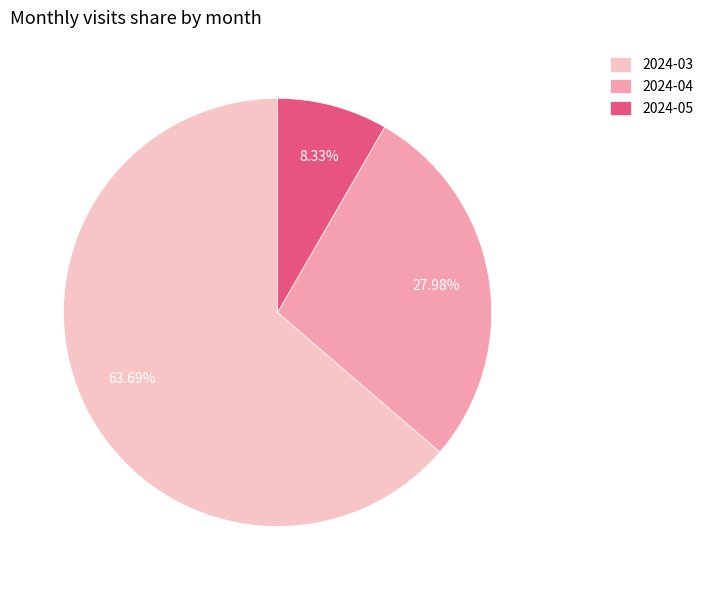

To the nearest percent, what is the average slice percentage?

33%